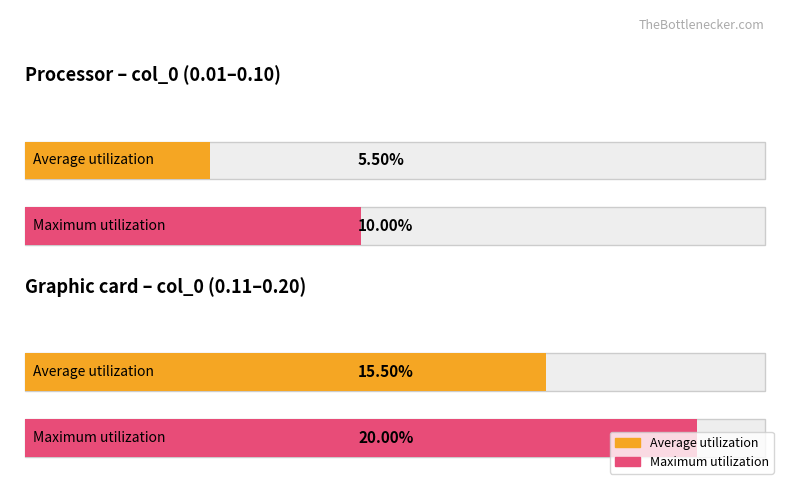

Does the chart contain stacked bars?

No